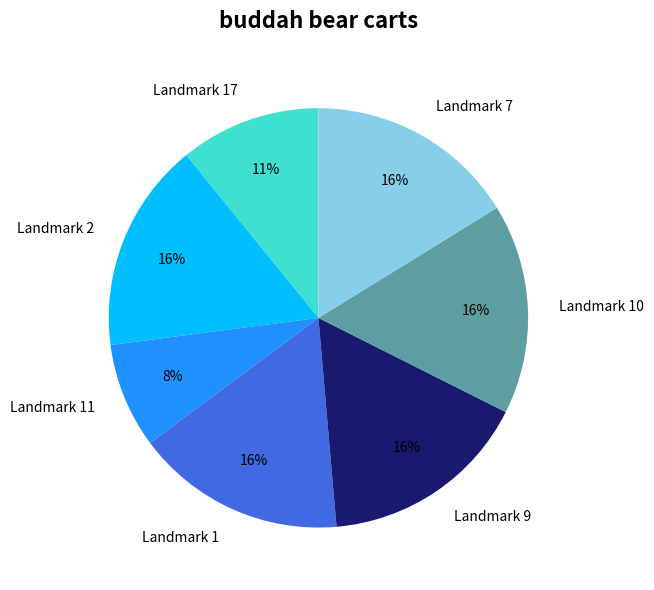

Do Landmark 10 and Landmark 17 together represent more than half of the pie?

No